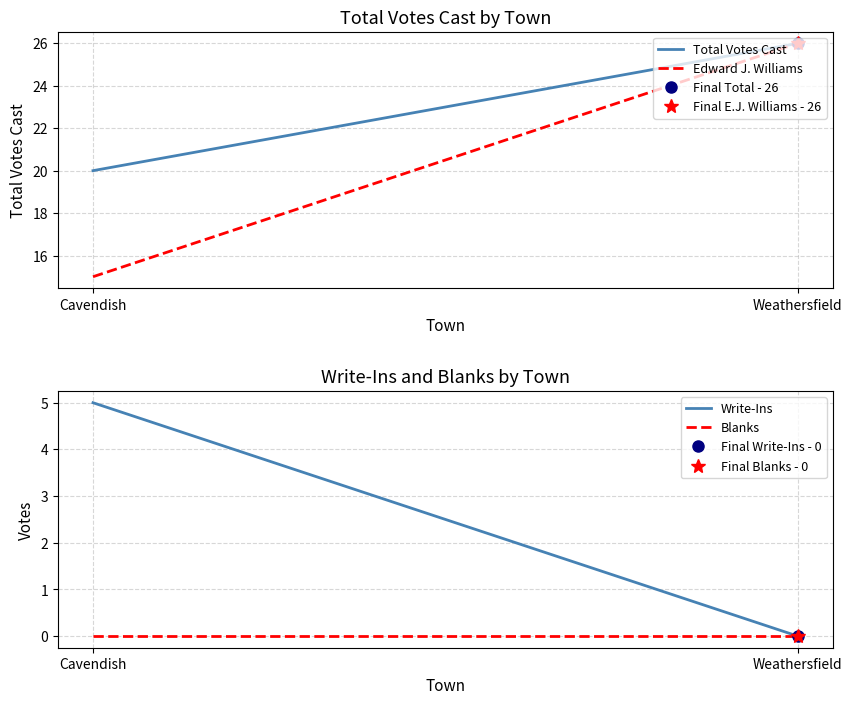

What are all the series names shown in the legend?

Total Votes Cast, Edward J. Williams, Write-Ins, Blanks